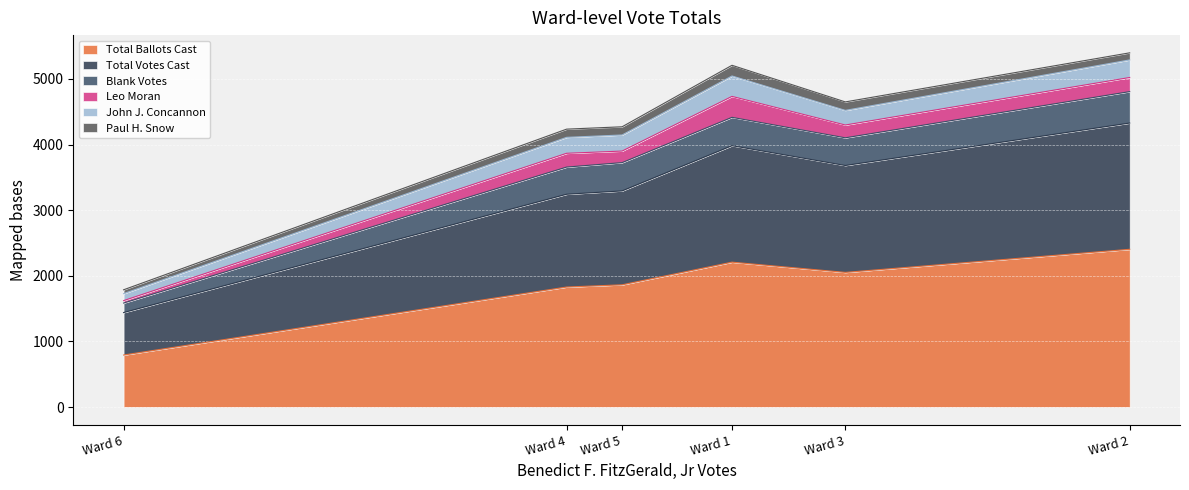

At which label does Total Ballots Cast reach its peak?

Ward 2